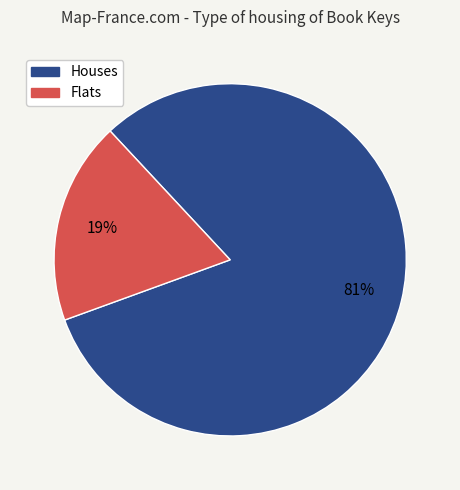

To the nearest percent, what is the average slice percentage?

50%